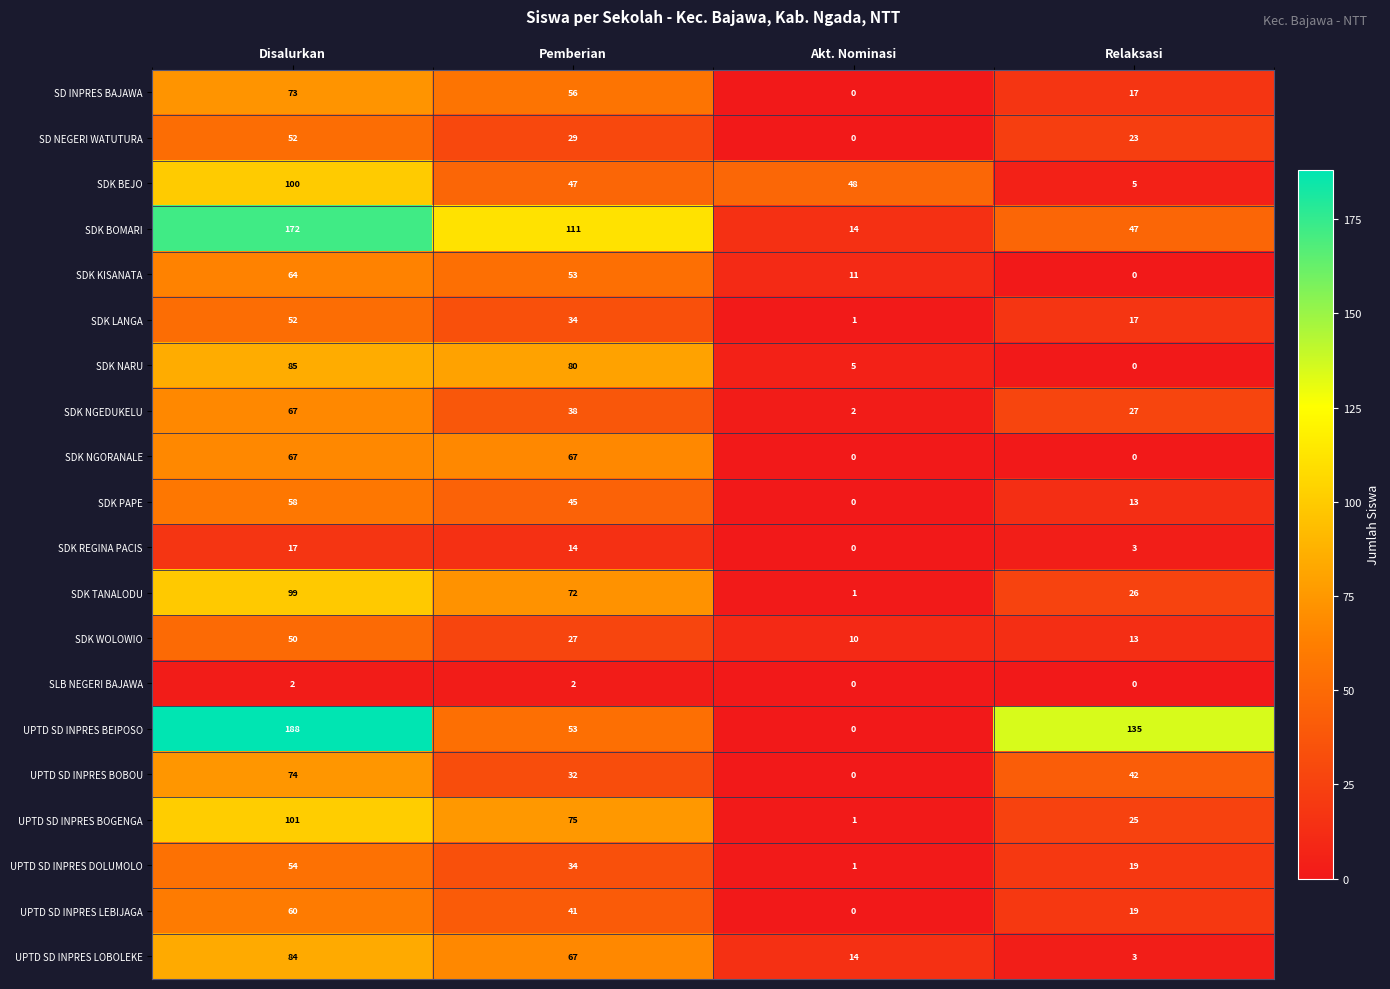

Which category has the highest value across all series?

Disalurkan